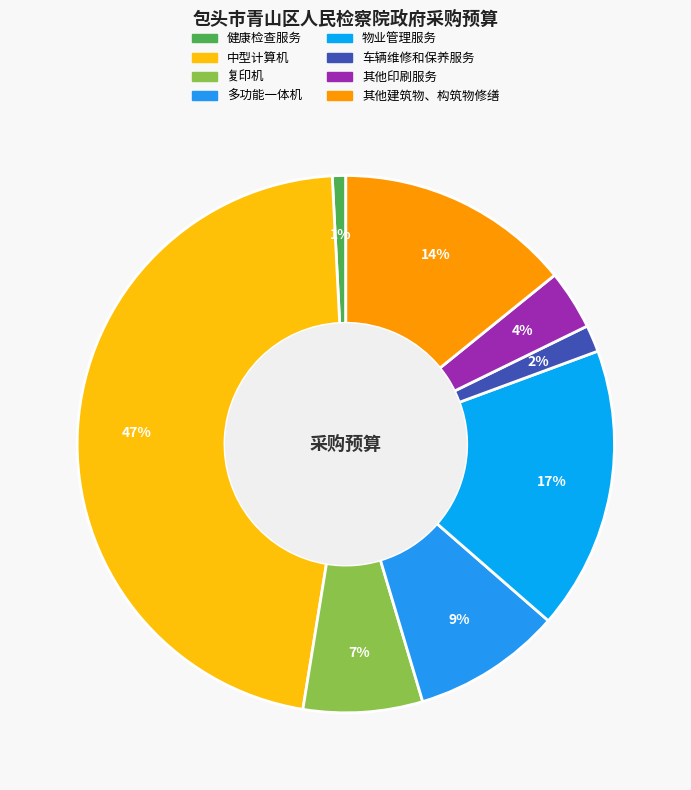

To the nearest percent, what is the difference between the largest and smallest slice percentages?

46%